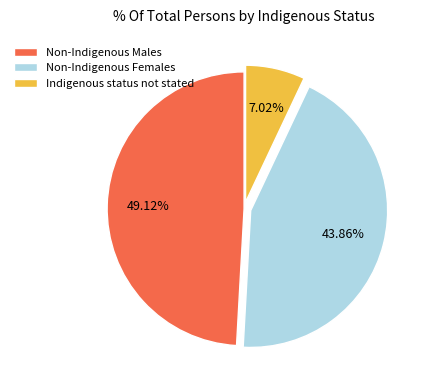

Which category has the smallest portion of the pie?

Indigenous status not stated